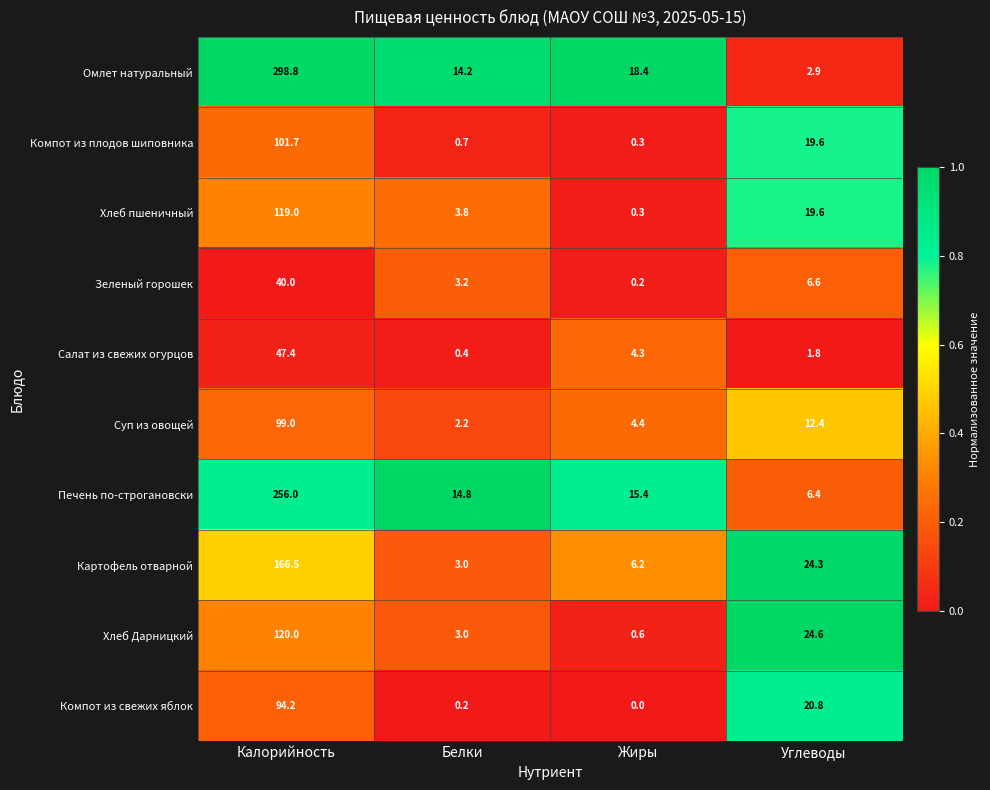

At how many categories does at least one series exceed 0?

4